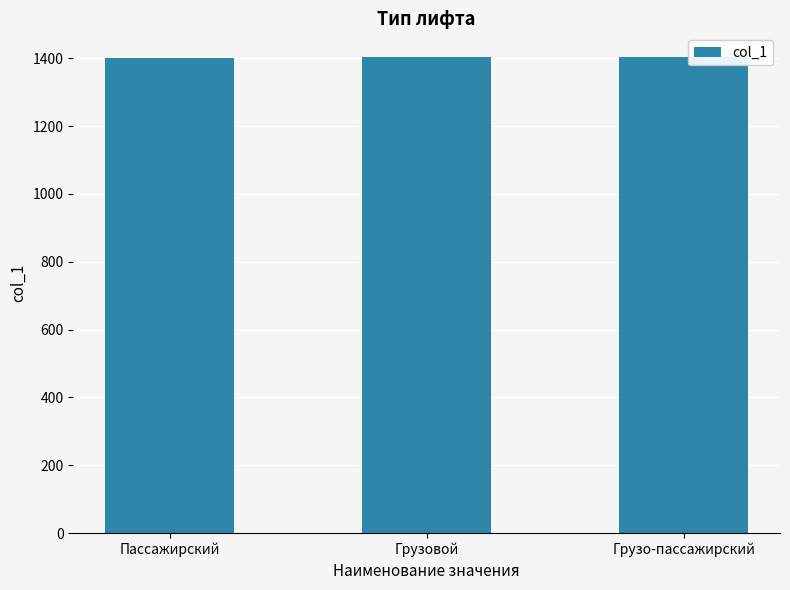

What is the value of the 3rd bar from the left?

1403